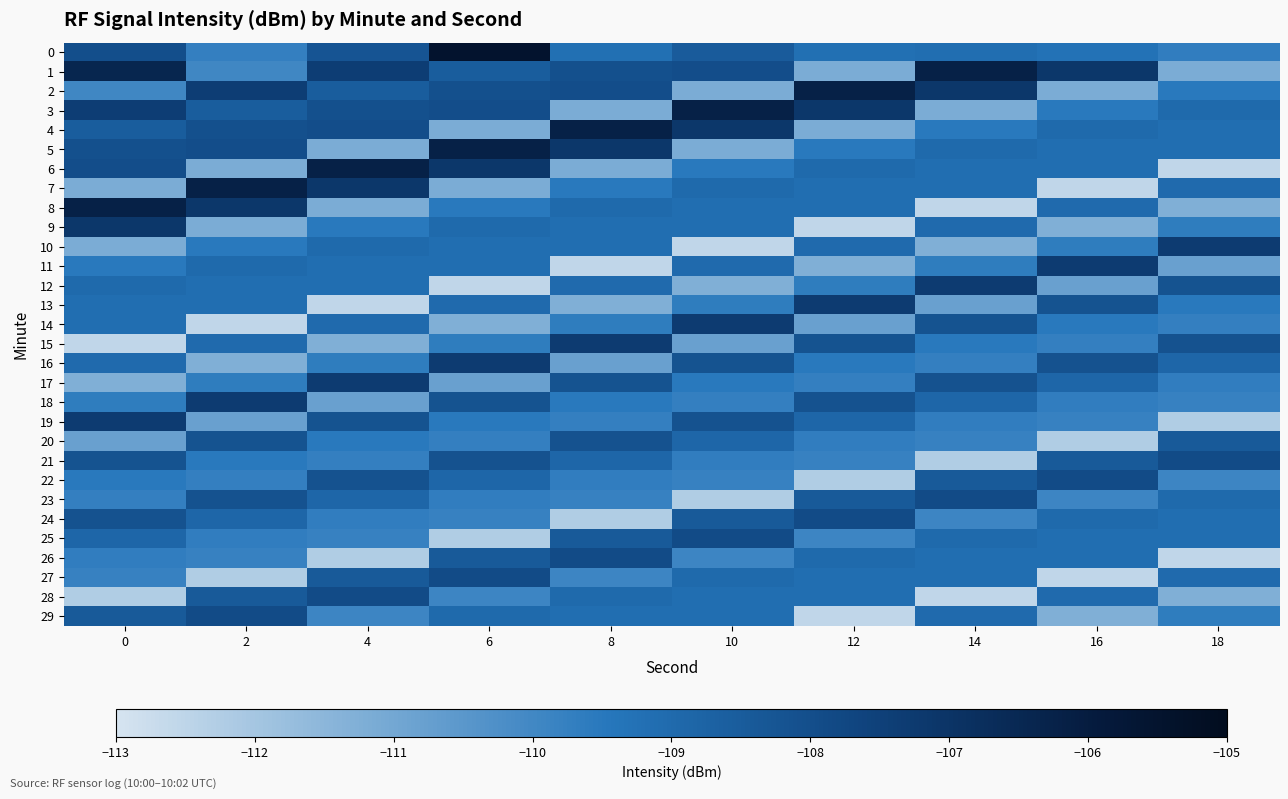

Rank the series by their maximum value, from lowest to highest.

20, 21, 22, 23, 24, 25, 26, 27, 28, 29, 10, 11, 12, 13, 14, 15, 16, 17, 18, 19, 9, 1, 2, 3, 4, 5, 6, 7, 8, 0